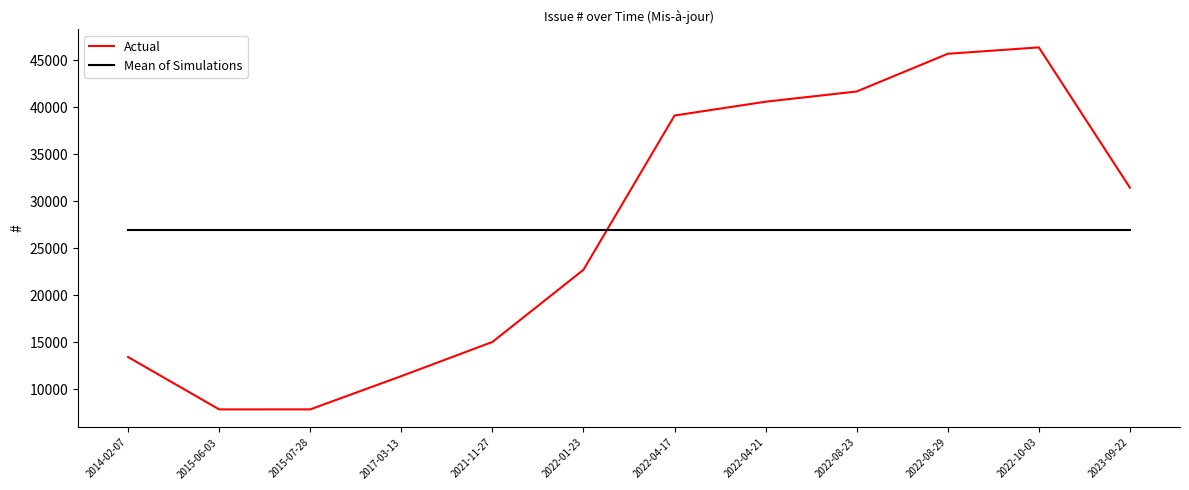

How many interior local valleys does the Actual series have?

1